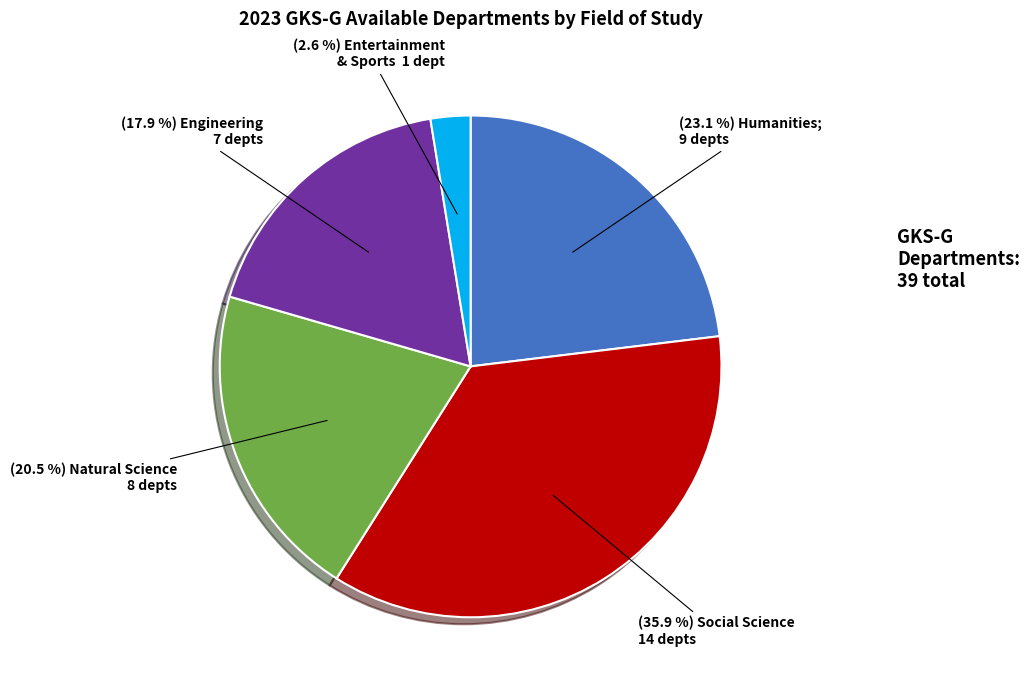

Is there a majority slice in this chart?

No